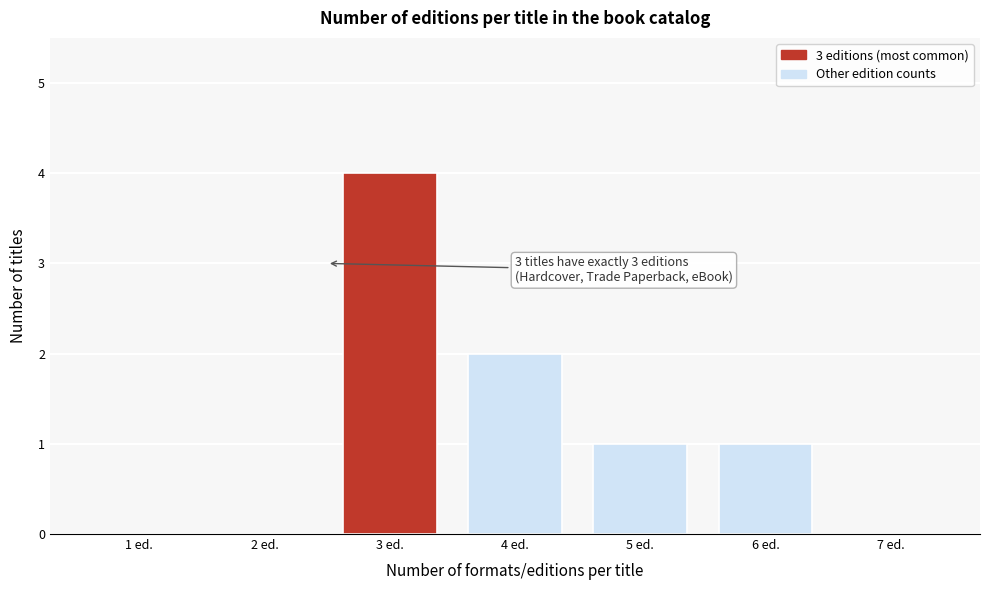

Reading left to right, what are all the values shown in this chart?

1 ed.=0	2 ed.=0	3 ed.=4	4 ed.=2	5 ed.=1	6 ed.=1	7 ed.=0